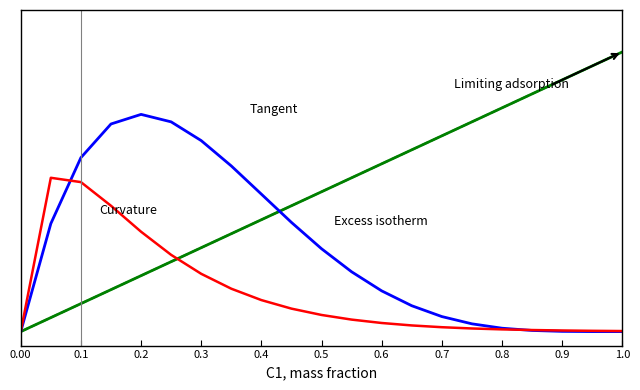

Does the chart display data point markers on the line(s)?

No